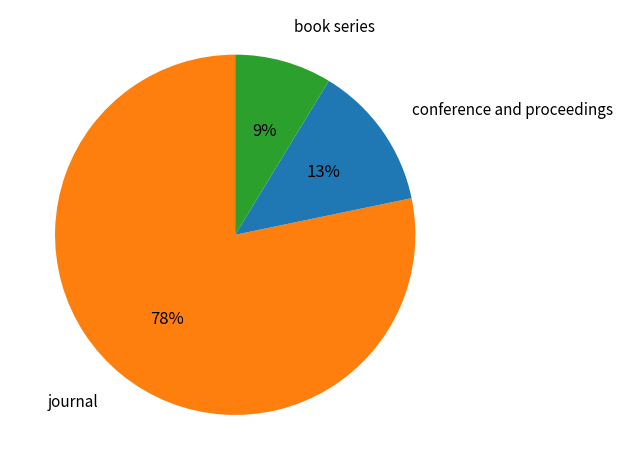

Is there a majority slice in this chart?

Yes